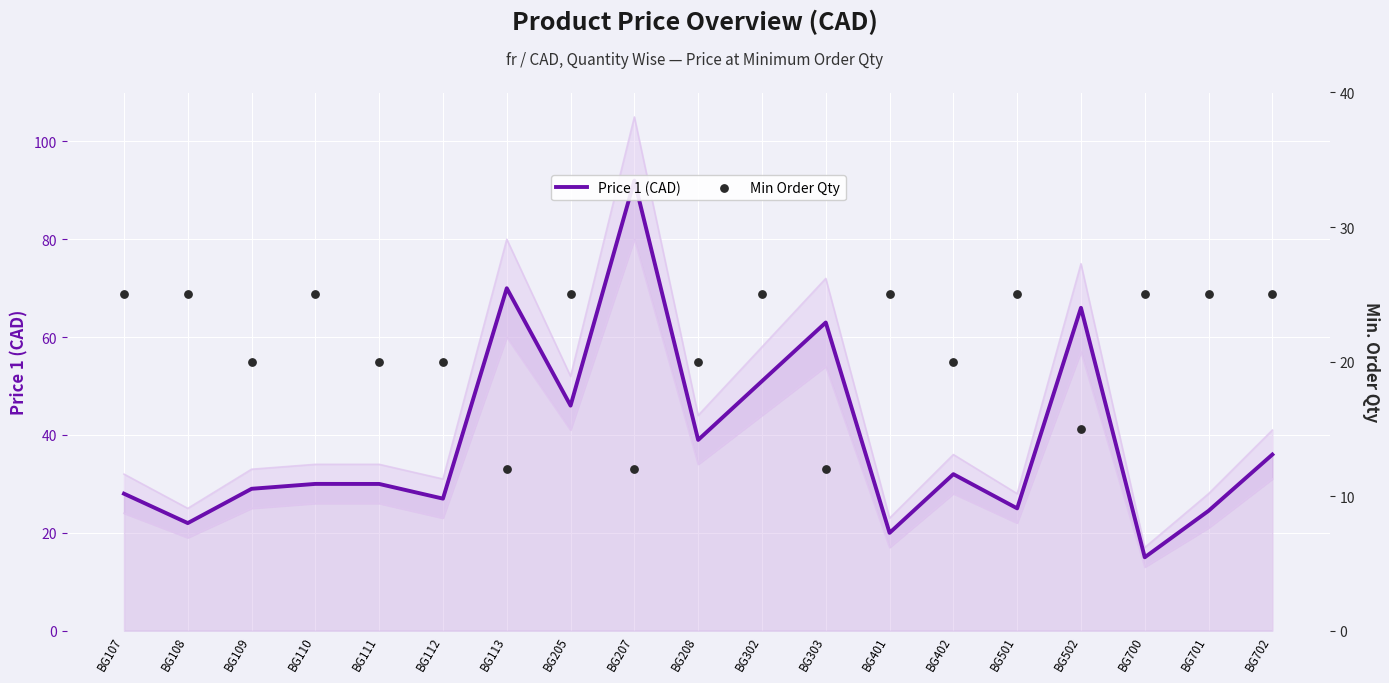

At how many categories does at least one series exceed 64?

3